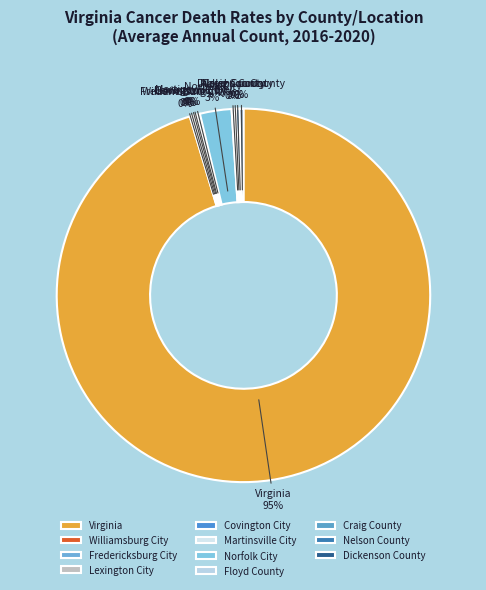

Is there a majority slice in this chart?

Yes